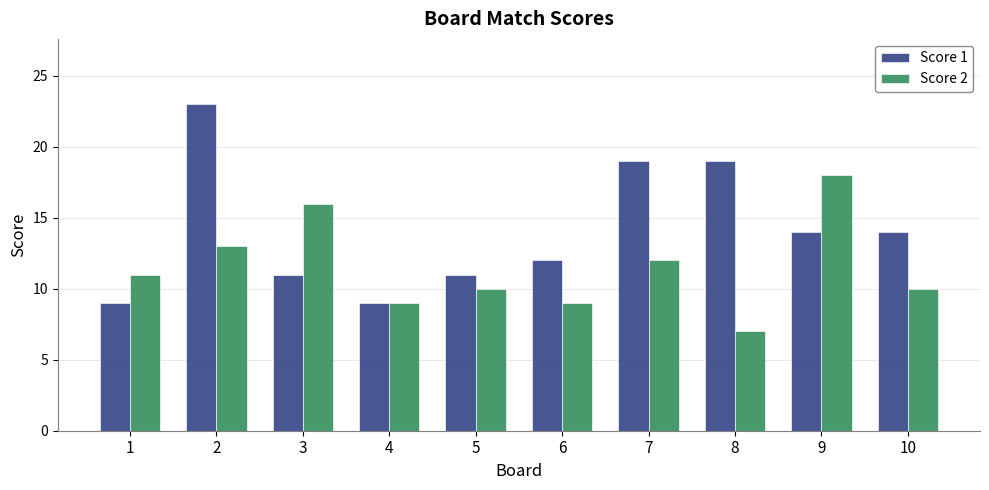

True or false: Score 2 has a value of 10 at 5.

True